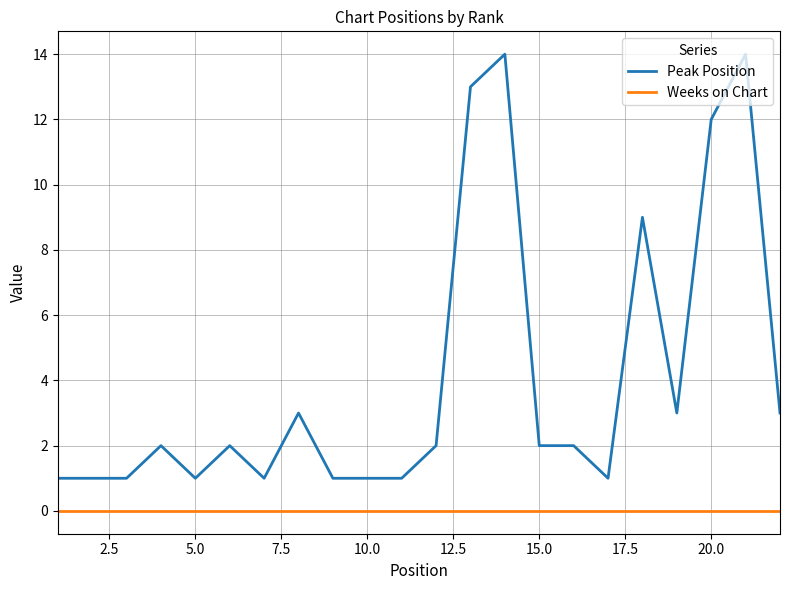

Which series has the largest range (max minus min)?

Peak Position